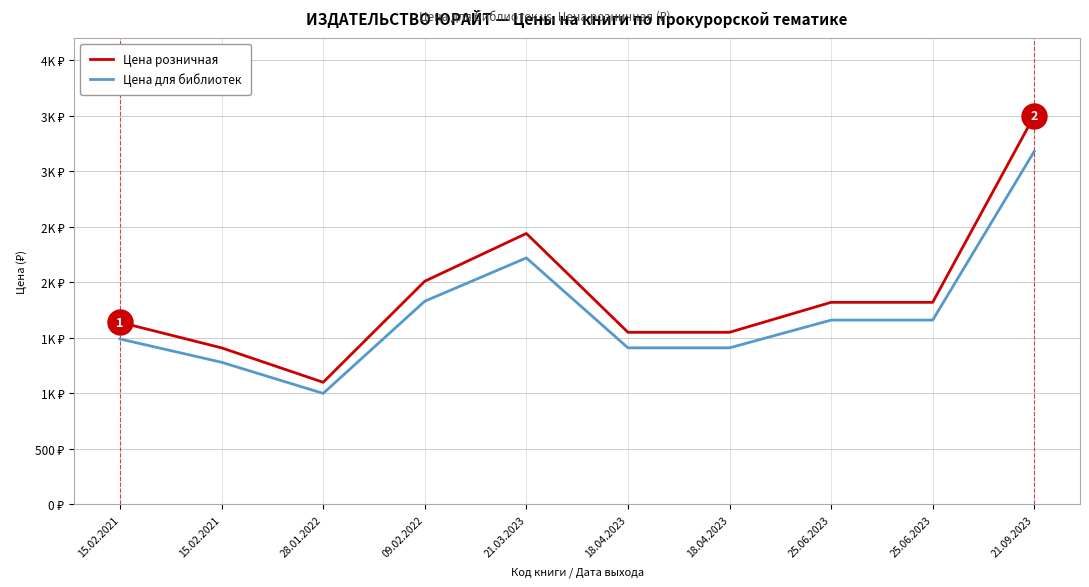

Rank the series at 15.02.2021 from highest to lowest value.

Цена розничная, Цена для библиотек